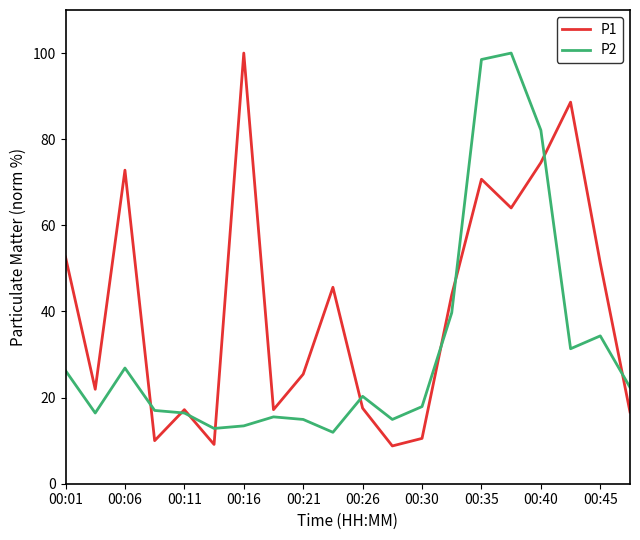

Which series has the largest total across all categories?

P1